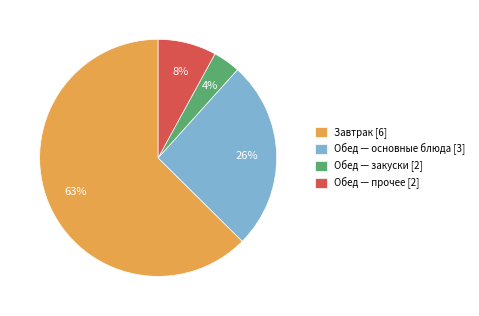

True or false: Обед — основные блюда [3] accounts for 15% of the total.

False